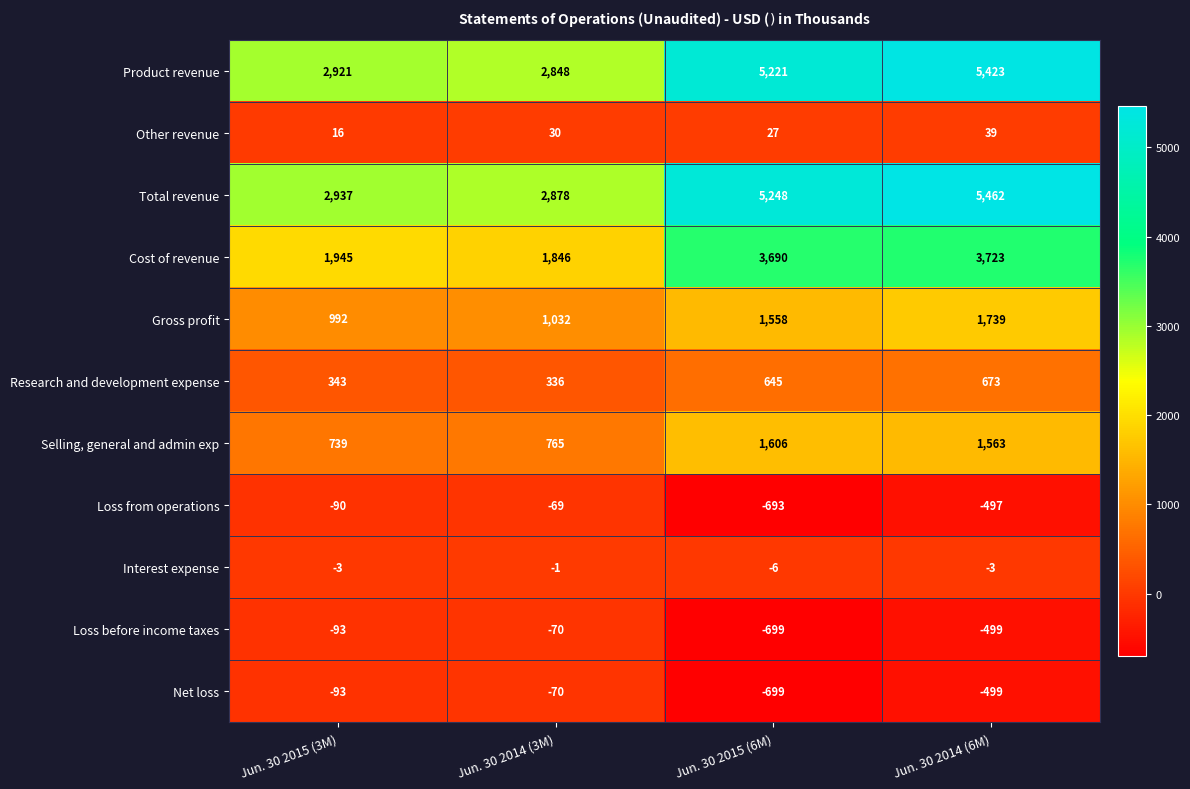

What is the total value across all series at Jun. 30 2014 (6M)?

17124